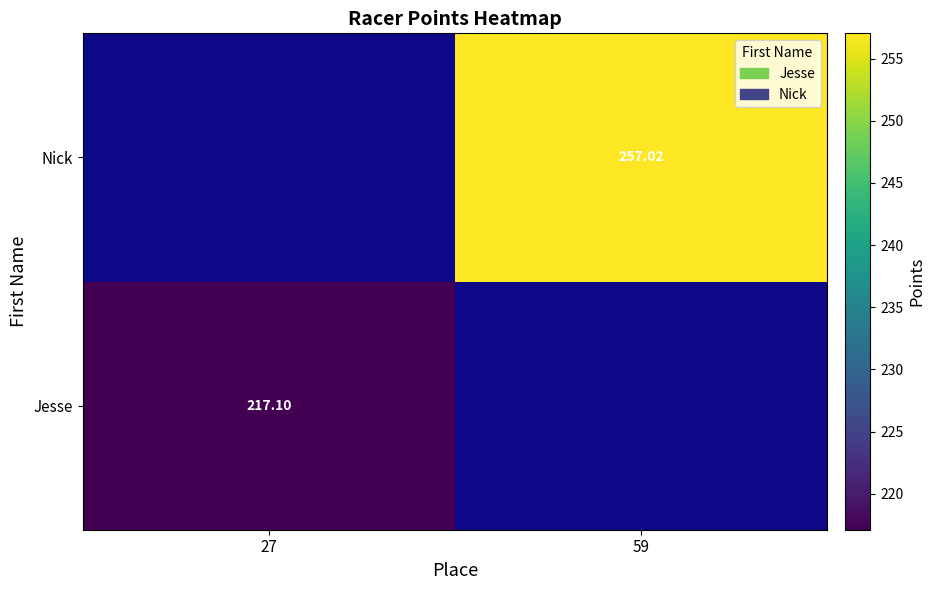

Is the value of Nick at 59 greater than the value of Jesse at 27?

Yes